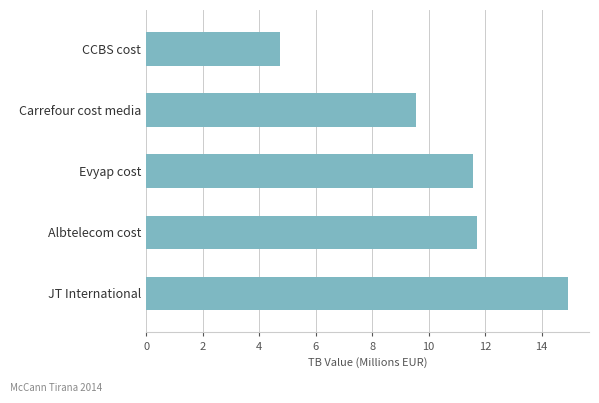

Does the chart contain any negative values?

No